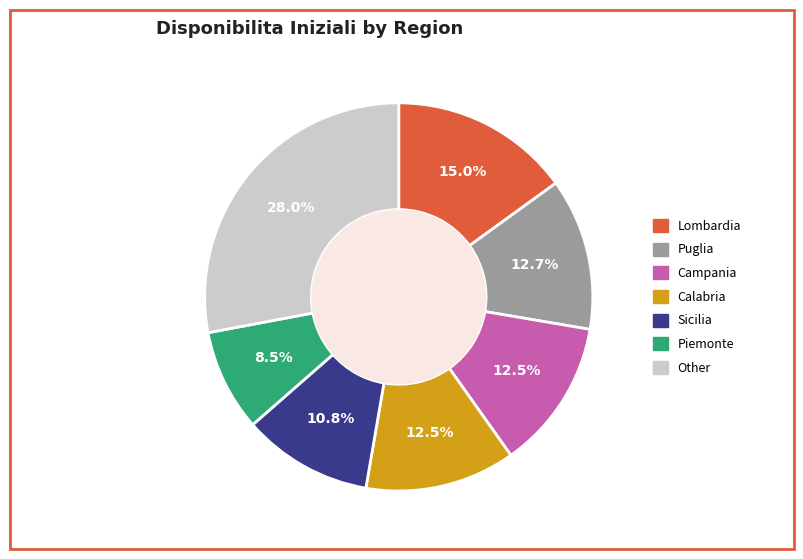

To the nearest percent, what is the average slice percentage?

14%